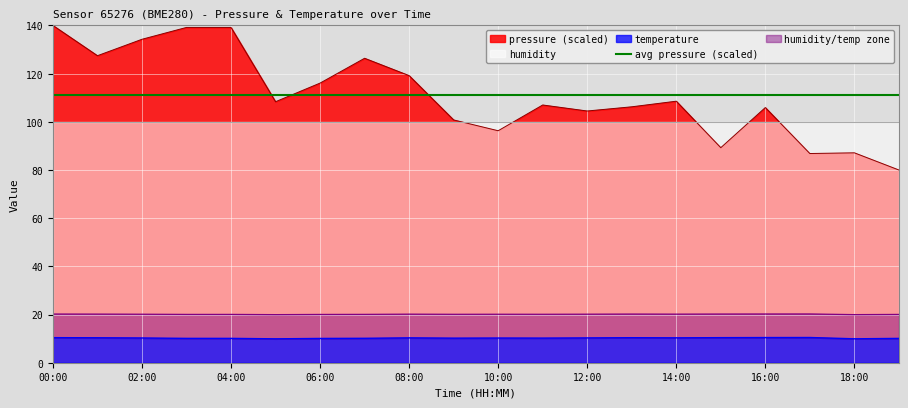

What is the maximum value for temperature?

10.5